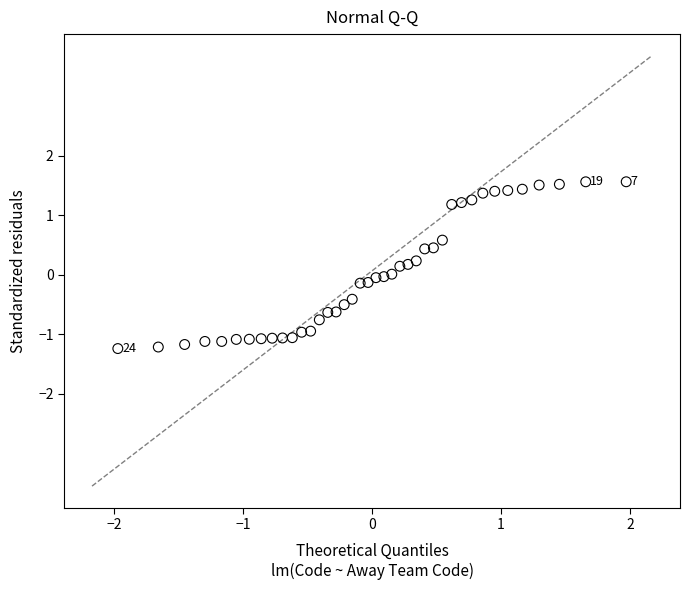

What is the range of X values (max minus min)?

3.9